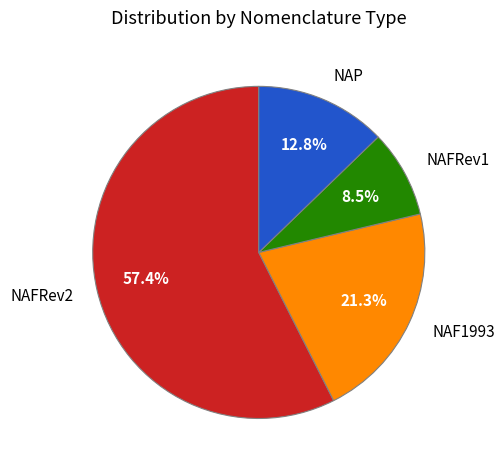

Rank the categories by value from highest to lowest.

NAFRev2, NAF1993, NAP, NAFRev1